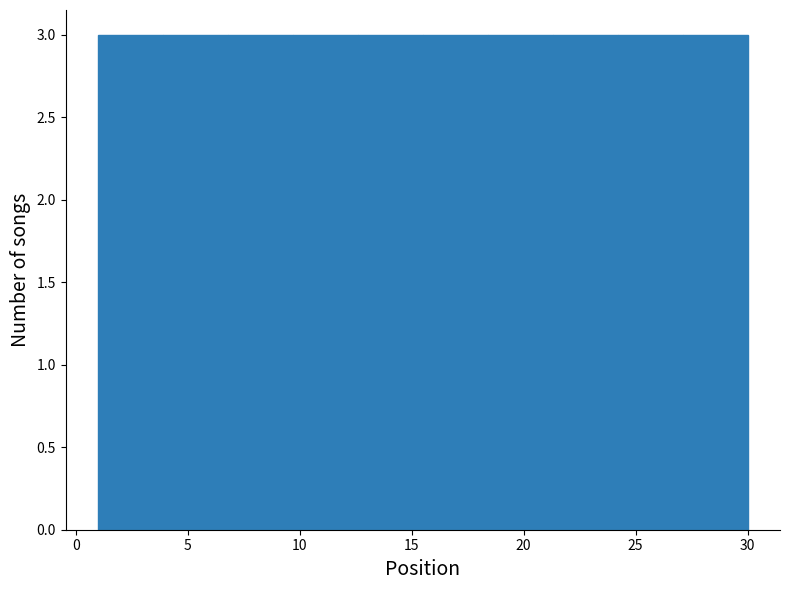

Reading left to right, transcribe this chart: for each bar, give the range it covers on the x-axis and its height. Neither the bar edges nor the heights are printed on the chart, so give them approximately, as read against the axes.

1.0 to 3.9: 3
3.9 to 6.8: 3
6.8 to 9.7: 3
9.7 to 12.6: 3
12.6 to 15.5: 3
15.5 to 18.4: 3
18.4 to 21.3: 3
21.3 to 24.2: 3
24.2 to 27.1: 3
27.1 to 30.0: 3